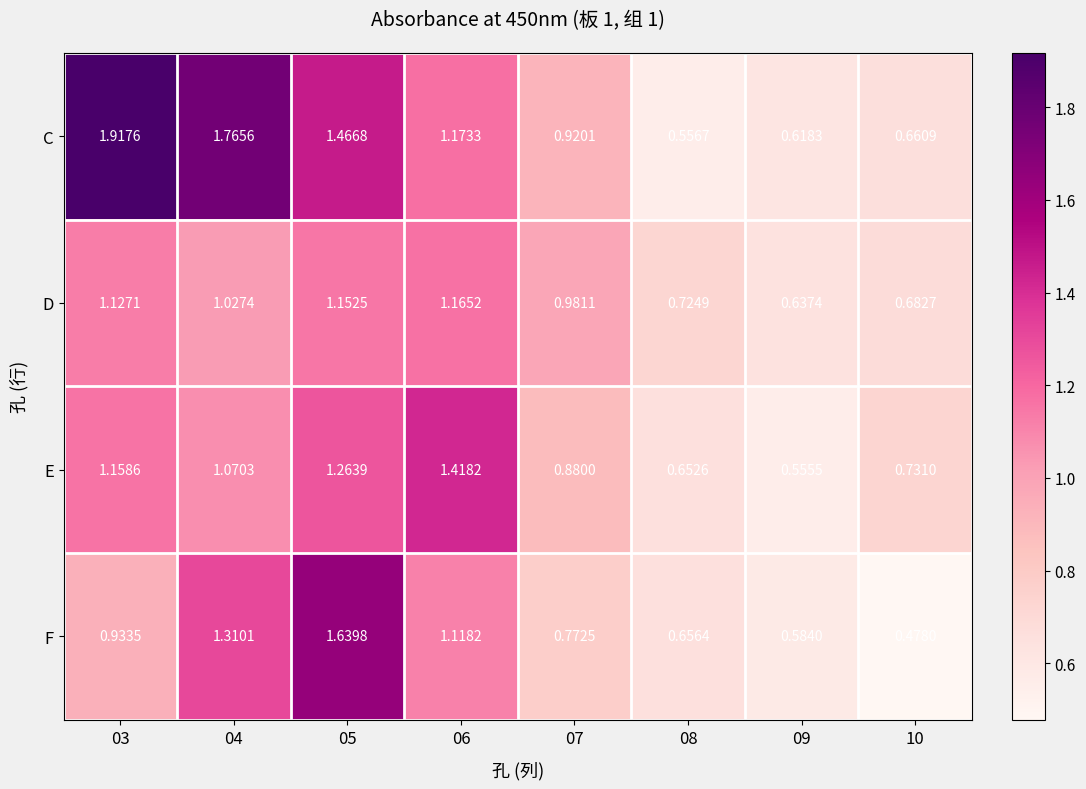

Which series has the largest total across all categories?

C